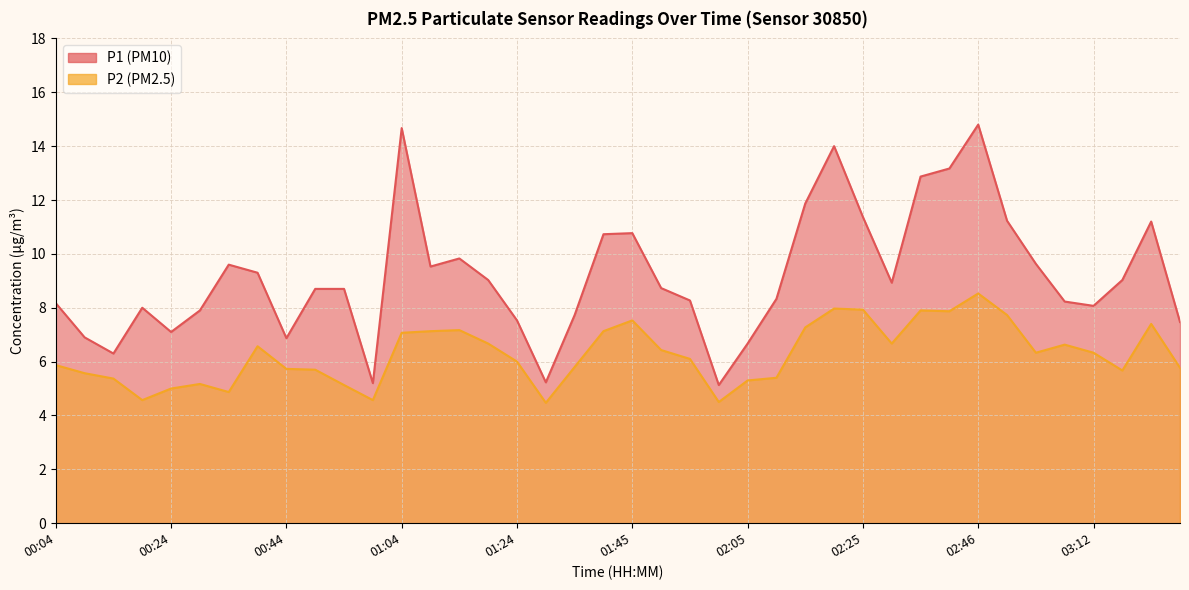

In P1, how many points are lower than both neighbors (excluding endpoints)?

9